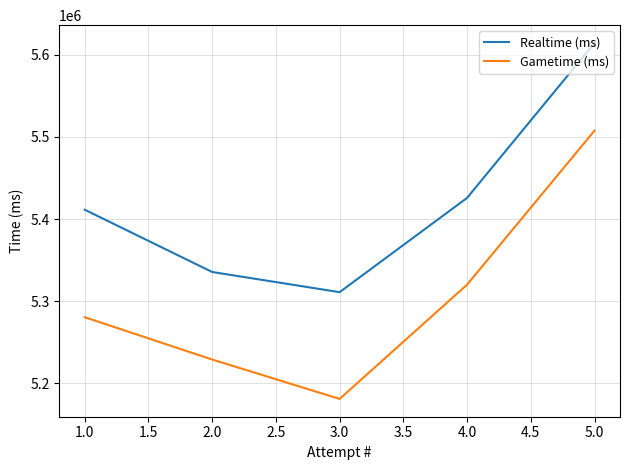

What is the sum of the Gametime (ms) values at 1.0 and 5.0?

10788003